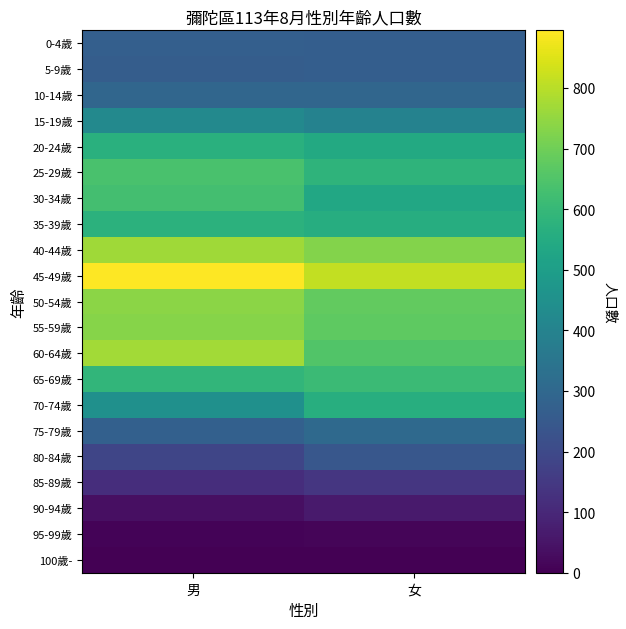

Which series has the largest total across all categories?

45-49歲